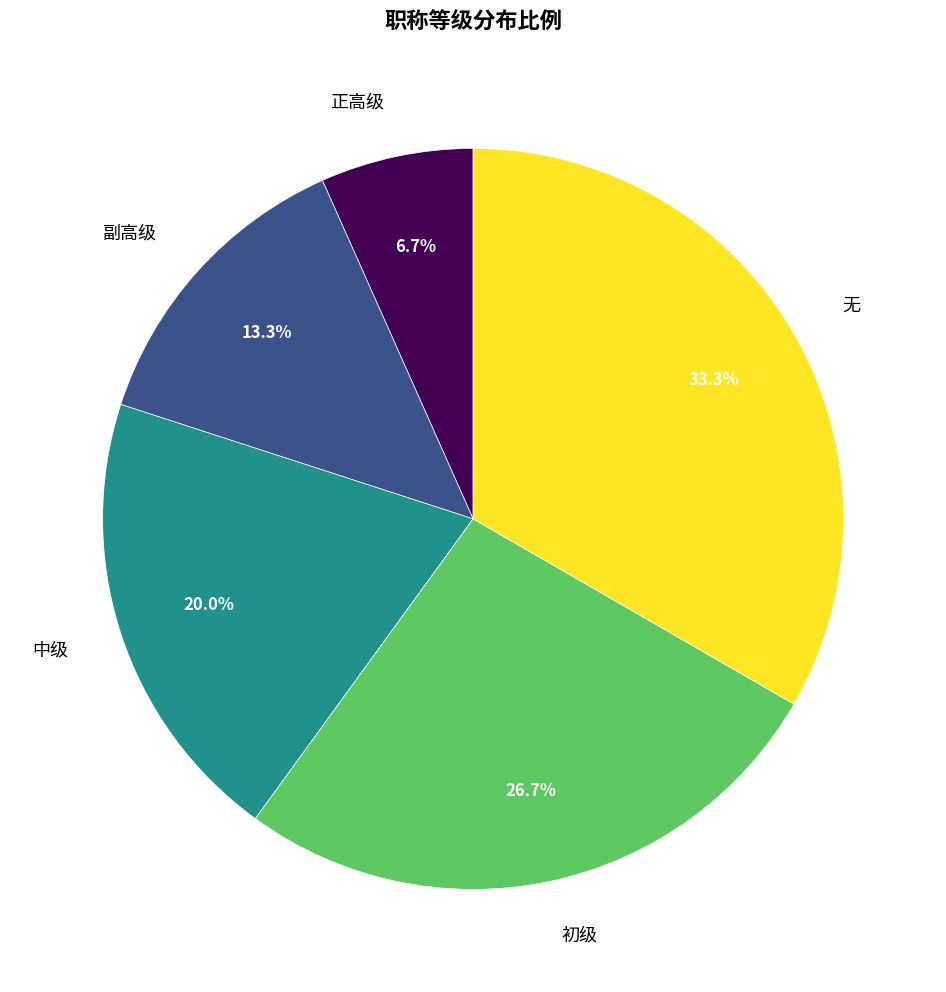

Which category has the biggest portion of the pie?

无